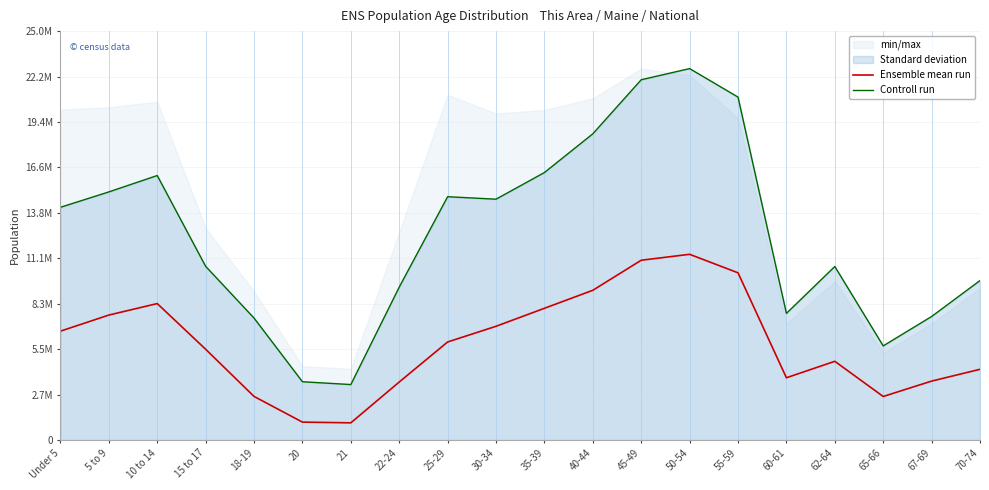

True or false: Controll run and Ensemble mean run intersect in this chart.

False